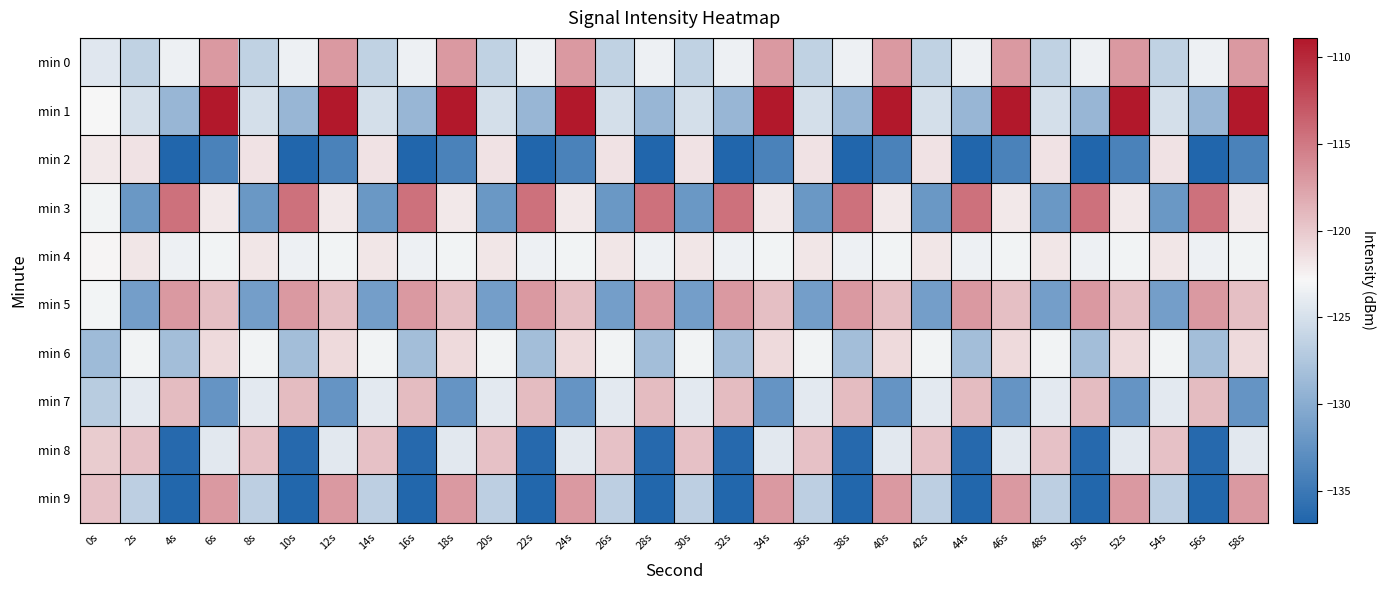

How many distinct data groups are displayed?

10